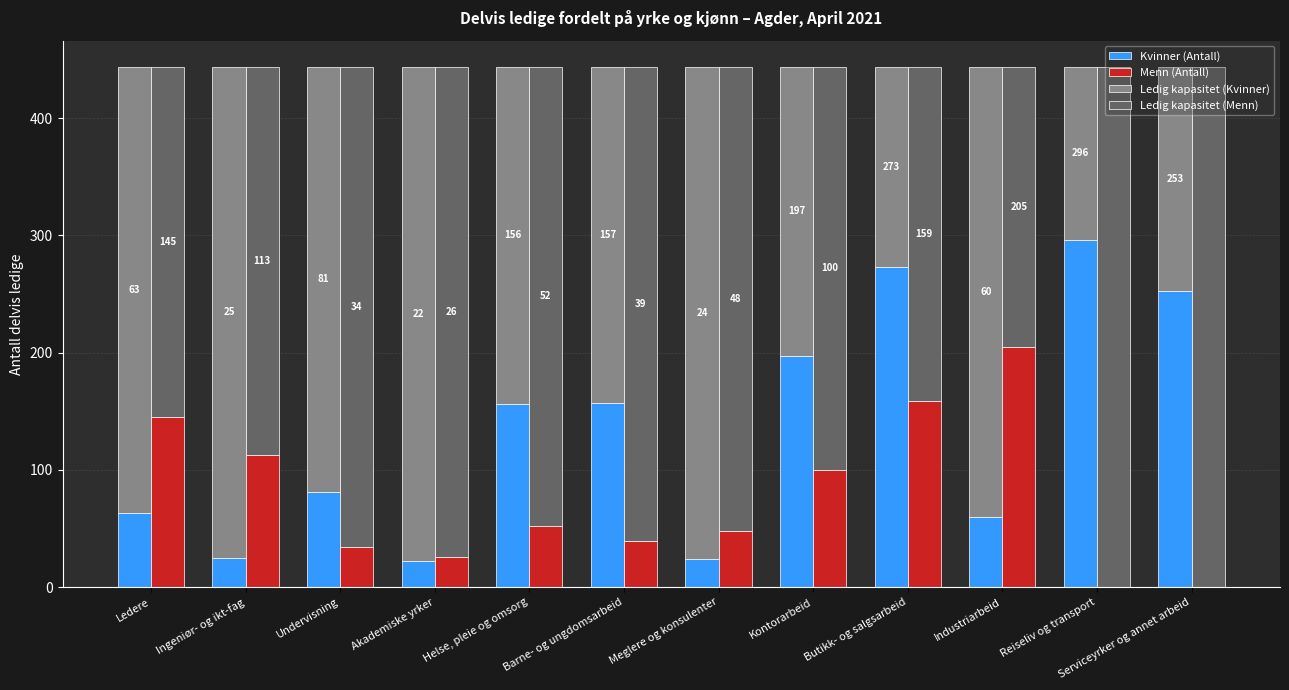

How many distinct data groups are displayed?

4